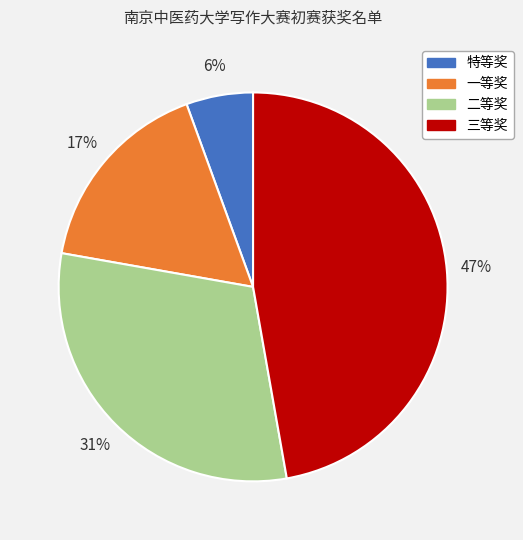

To the nearest percent, what is the average slice percentage?

25%